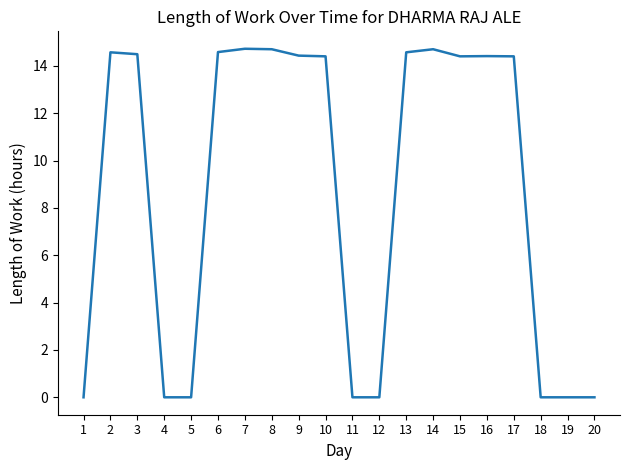

What is the difference between the maximum and minimum values?

14.7